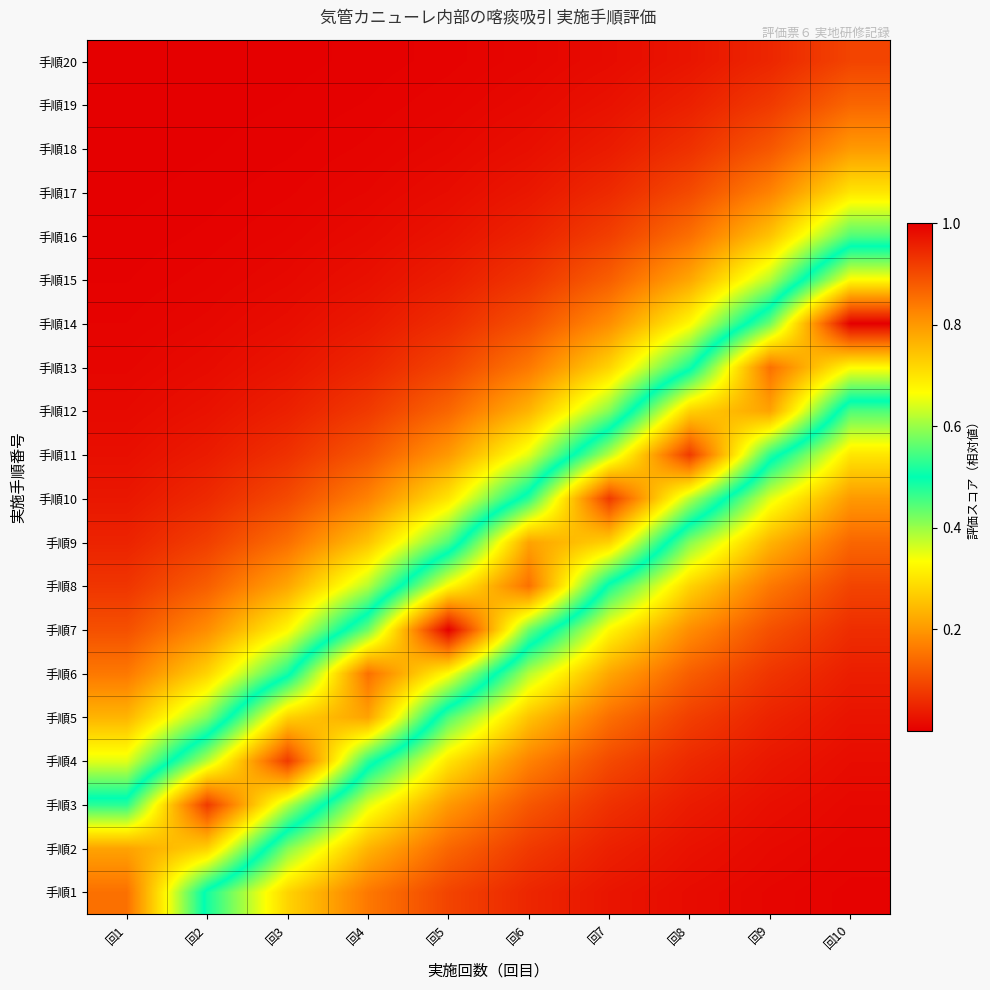

Reading left to right, extract all data points from this chart.

手順1: 回1=0.9	回2=0.5	回3=0.3	回4=0.2	回5=0.1	回6=0.1	回7=0.0	回8=0.0	回9=0.0	回10=0.0
手順2: 回1=0.8	回2=0.7	回3=0.4	回4=0.2	回5=0.1	回6=0.1	回7=0.0	回8=0.0	回9=0.0	回10=0.0
手順3: 回1=0.5	回2=0.9	回3=0.6	回4=0.4	回5=0.2	回6=0.1	回7=0.1	回8=0.0	回9=0.0	回10=0.0
手順4: 回1=0.4	回2=0.6	回3=0.9	回4=0.5	回5=0.3	回6=0.2	回7=0.1	回8=0.1	回9=0.0	回10=0.0
手順5: 回1=0.2	回2=0.4	回3=0.7	回4=0.8	回5=0.4	回6=0.3	回7=0.1	回8=0.1	回9=0.0	回10=0.0
手順6: 回1=0.2	回2=0.3	回3=0.5	回4=0.9	回5=0.7	回6=0.4	回7=0.2	回8=0.1	回9=0.1	回10=0.0
手順7: 回1=0.1	回2=0.2	回3=0.3	回4=0.6	回5=1.0	回6=0.6	回7=0.3	回8=0.2	回9=0.1	回10=0.1
手順8: 回1=0.1	回2=0.1	回3=0.2	回4=0.4	回5=0.7	回6=0.9	回7=0.5	回8=0.3	回9=0.2	回10=0.1
手順9: 回1=0.0	回2=0.1	回3=0.1	回4=0.3	回5=0.4	回6=0.8	回7=0.7	回8=0.4	回9=0.2	回10=0.1
手順10: 回1=0.0	回2=0.1	回3=0.1	回4=0.2	回5=0.3	回6=0.5	回7=0.9	回8=0.6	回9=0.4	回10=0.2
手順11: 回1=0.0	回2=0.0	回3=0.1	回4=0.1	回5=0.2	回6=0.4	回7=0.6	回8=0.9	回9=0.5	回10=0.3
手順12: 回1=0.0	回2=0.0	回3=0.0	回4=0.1	回5=0.1	回6=0.2	回7=0.4	回8=0.7	回9=0.8	回10=0.4
手順13: 回1=0.0	回2=0.0	回3=0.0	回4=0.1	回5=0.1	回6=0.2	回7=0.3	回8=0.5	回9=0.9	回10=0.7
手順14: 回1=0.0	回2=0.0	回3=0.0	回4=0.0	回5=0.1	回6=0.1	回7=0.2	回8=0.3	回9=0.6	回10=1.0
手順15: 回1=0.0	回2=0.0	回3=0.0	回4=0.0	回5=0.0	回6=0.1	回7=0.1	回8=0.2	回9=0.4	回10=0.7
手順16: 回1=0.0	回2=0.0	回3=0.0	回4=0.0	回5=0.0	回6=0.0	回7=0.1	回8=0.1	回9=0.3	回10=0.4
手順17: 回1=0.0	回2=0.0	回3=0.0	回4=0.0	回5=0.0	回6=0.0	回7=0.1	回8=0.1	回9=0.2	回10=0.3
手順18: 回1=0.0	回2=0.0	回3=0.0	回4=0.0	回5=0.0	回6=0.0	回7=0.0	回8=0.1	回9=0.1	回10=0.2
手順19: 回1=0.0	回2=0.0	回3=0.0	回4=0.0	回5=0.0	回6=0.0	回7=0.0	回8=0.0	回9=0.1	回10=0.1
手順20: 回1=0.0	回2=0.0	回3=0.0	回4=0.0	回5=0.0	回6=0.0	回7=0.0	回8=0.0	回9=0.1	回10=0.1